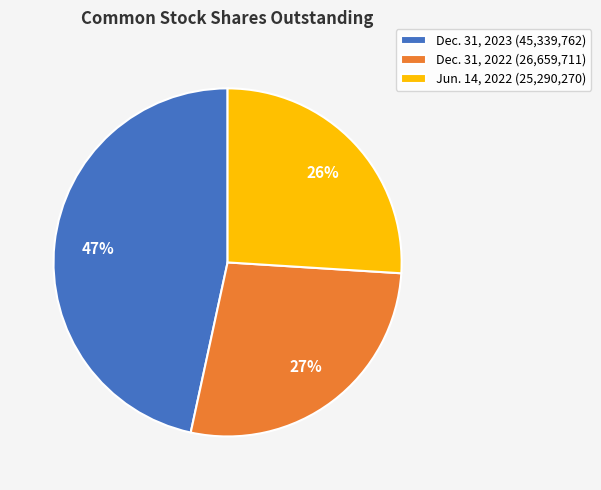

Do Dec. 31, 2023 and Jun. 14, 2022 together represent more than half of the pie?

Yes